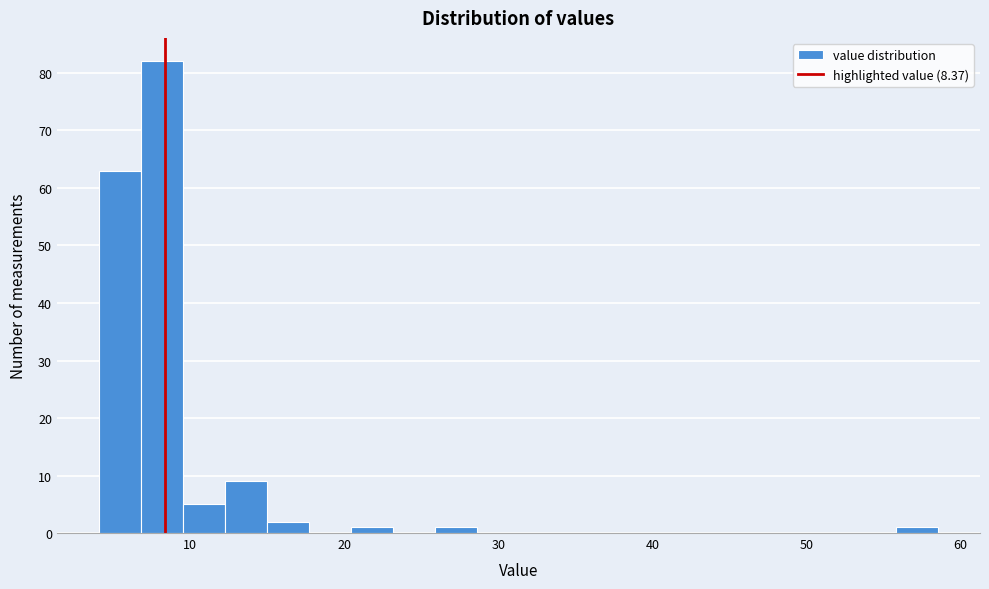

Around what value on the x-axis is the tallest bar? Give the approximate position of its centre, as read against the axis.

8